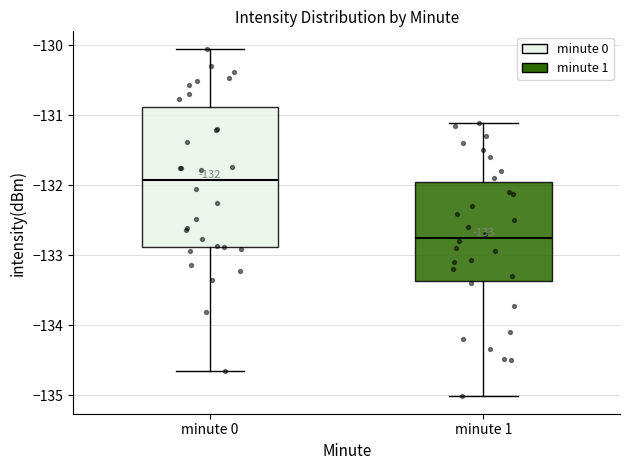

Comparing the boxes themselves (not the whiskers), which one is the tallest?

minute 0